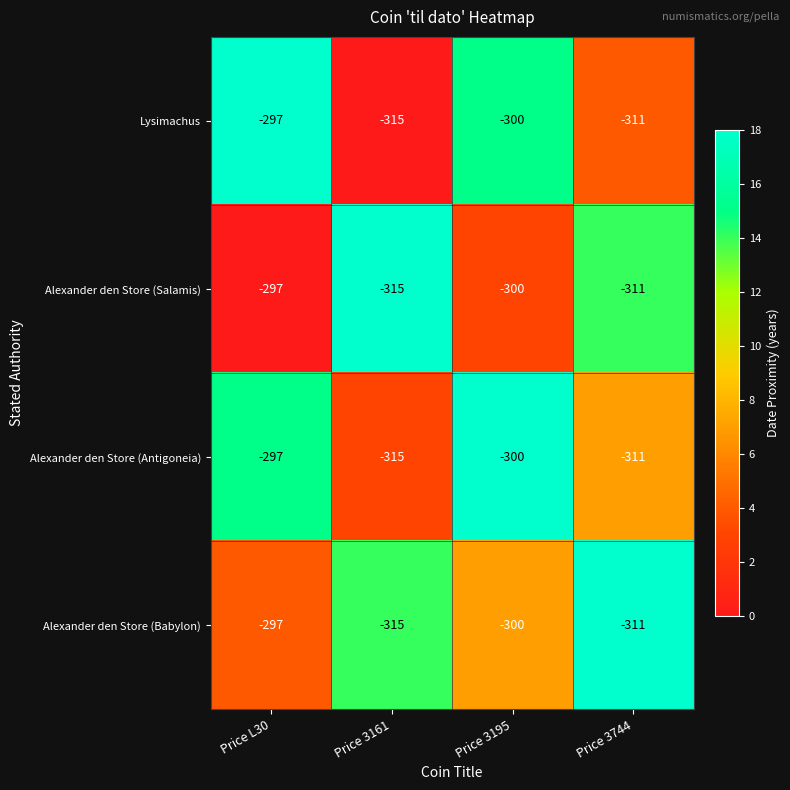

How many data points in Alexander den Store (Antigoneia) are less than -300?

2